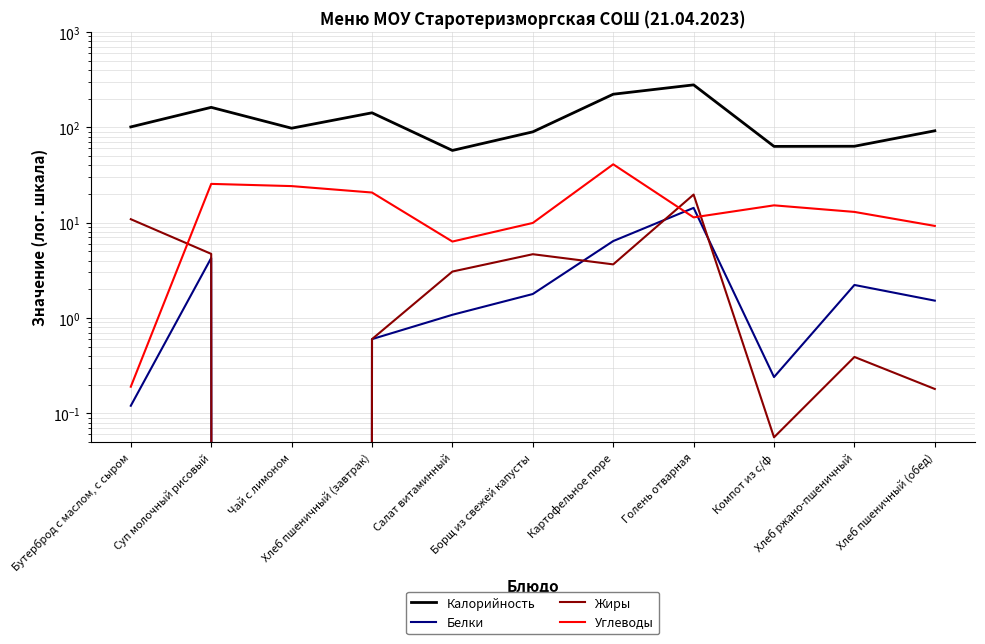

Does the chart display data point markers on the line(s)?

No